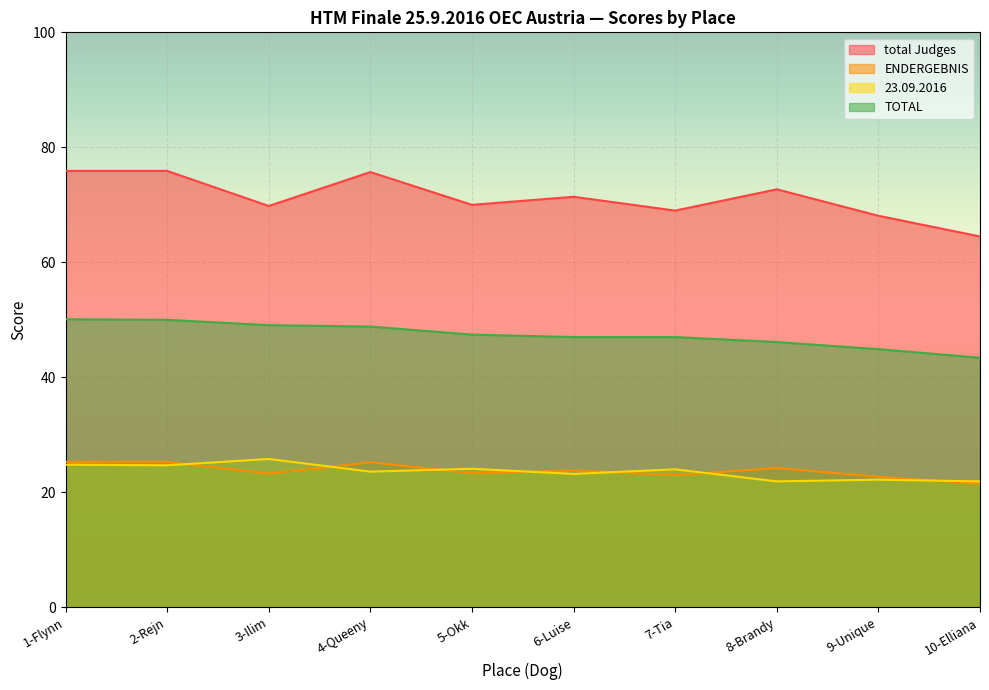

What are all the series names shown in the legend?

total Judges, ENDERGEBNIS, 23.09.2016, TOTAL